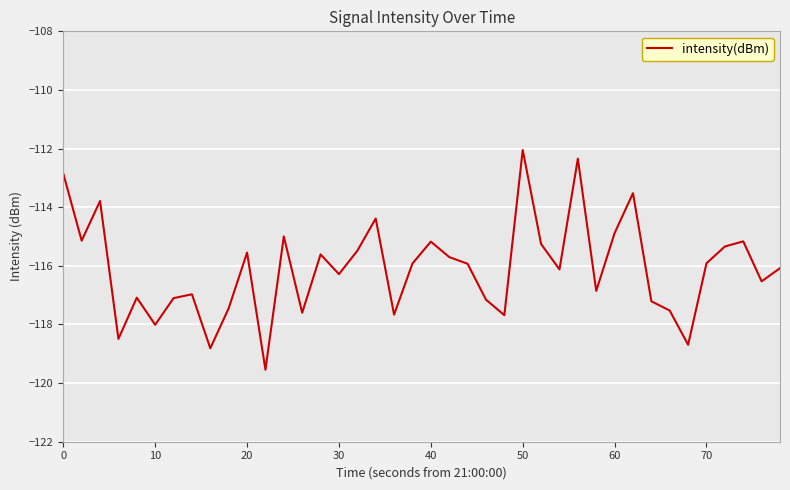

What is the difference between the maximum and minimum values?

7.5